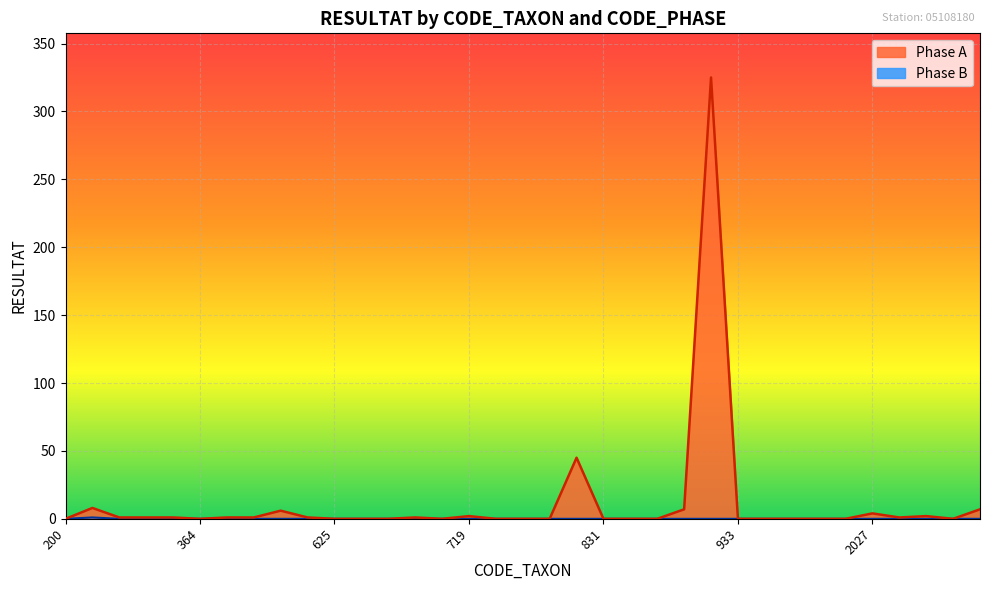

List the series in order of their overall mean, lowest first.

Phase B, Phase A